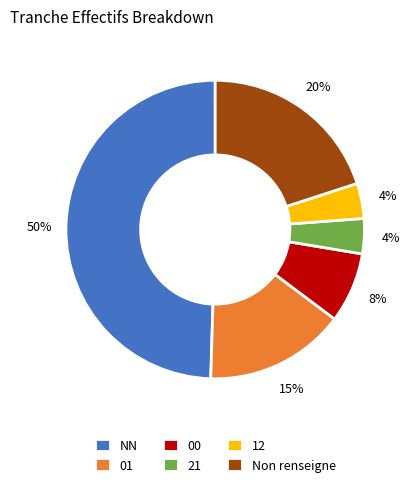

Approximately how many times larger is the value at 00 compared to NN?

0.2